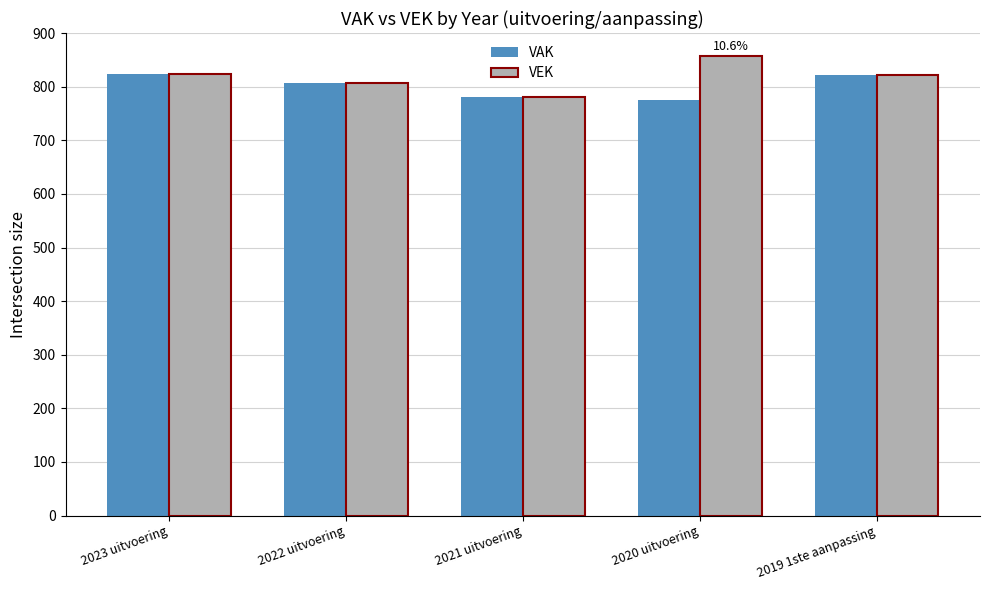

What is the average value of the VAK series?

801